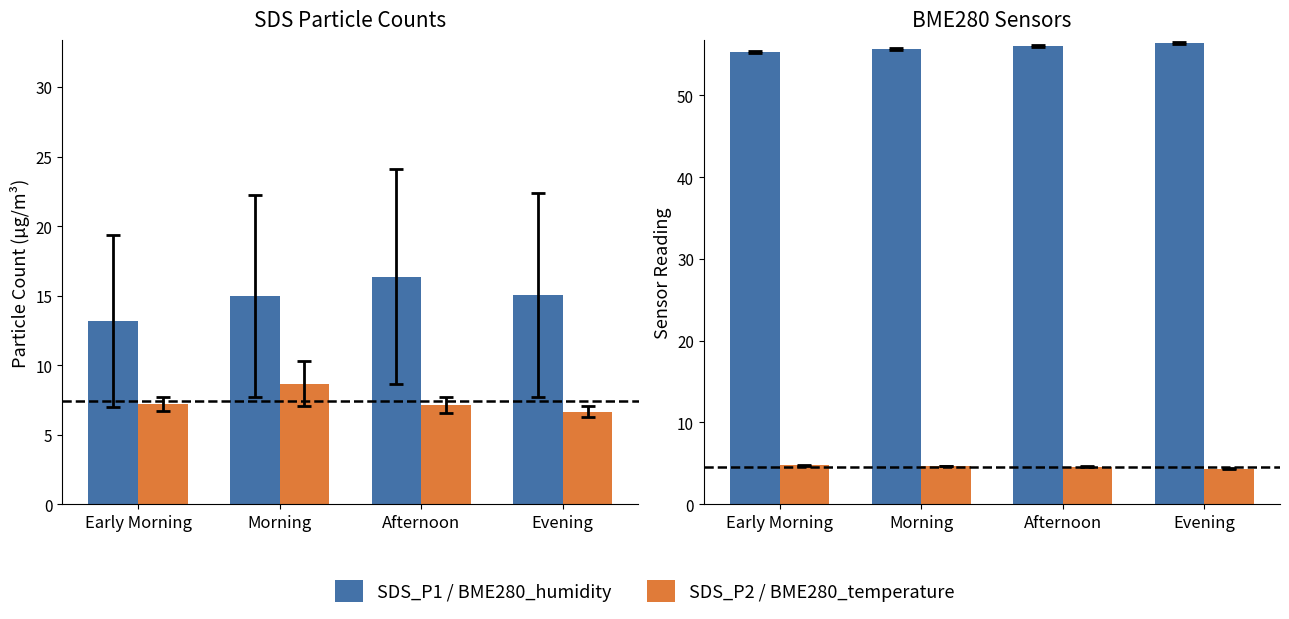

What is the difference between the second highest and minimum values in the SDS_P1 series?

1.9